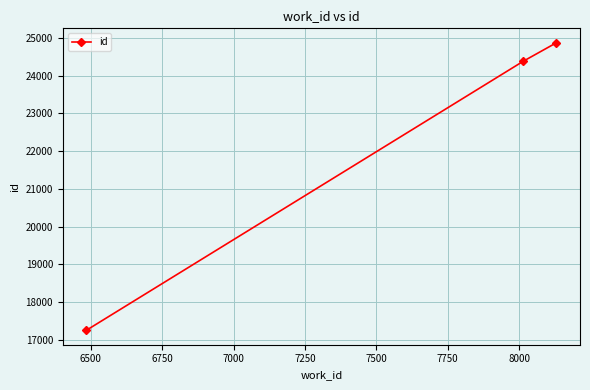

What is the value of the 1st point from the left?

17251